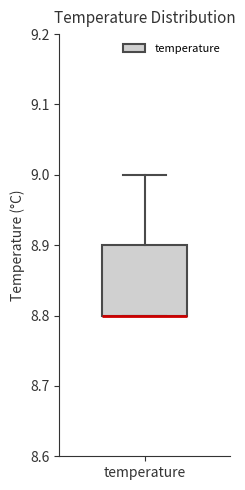

Read this box plot against the y-axis: the position of the median line, the range covered by the box, and the ends of both whiskers. The values are not printed on the chart, so give them approximately, as read against the axis.

median 8.8 (drawn on the box's lower edge), box 8.8 to 8.9, whiskers 8.8 to 9.0